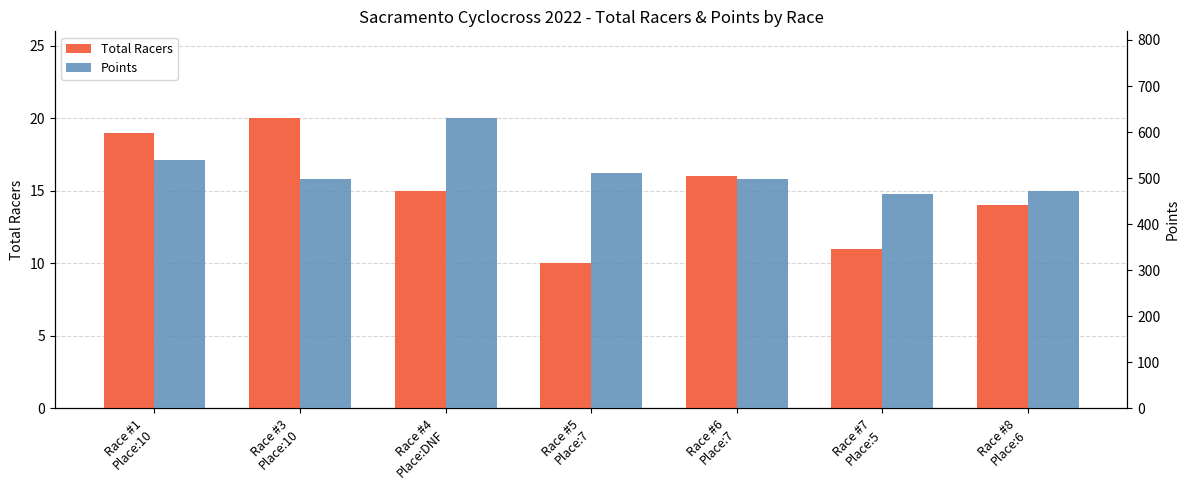

What is the value of the Total Racers bar at the 5th from the left?

16.0